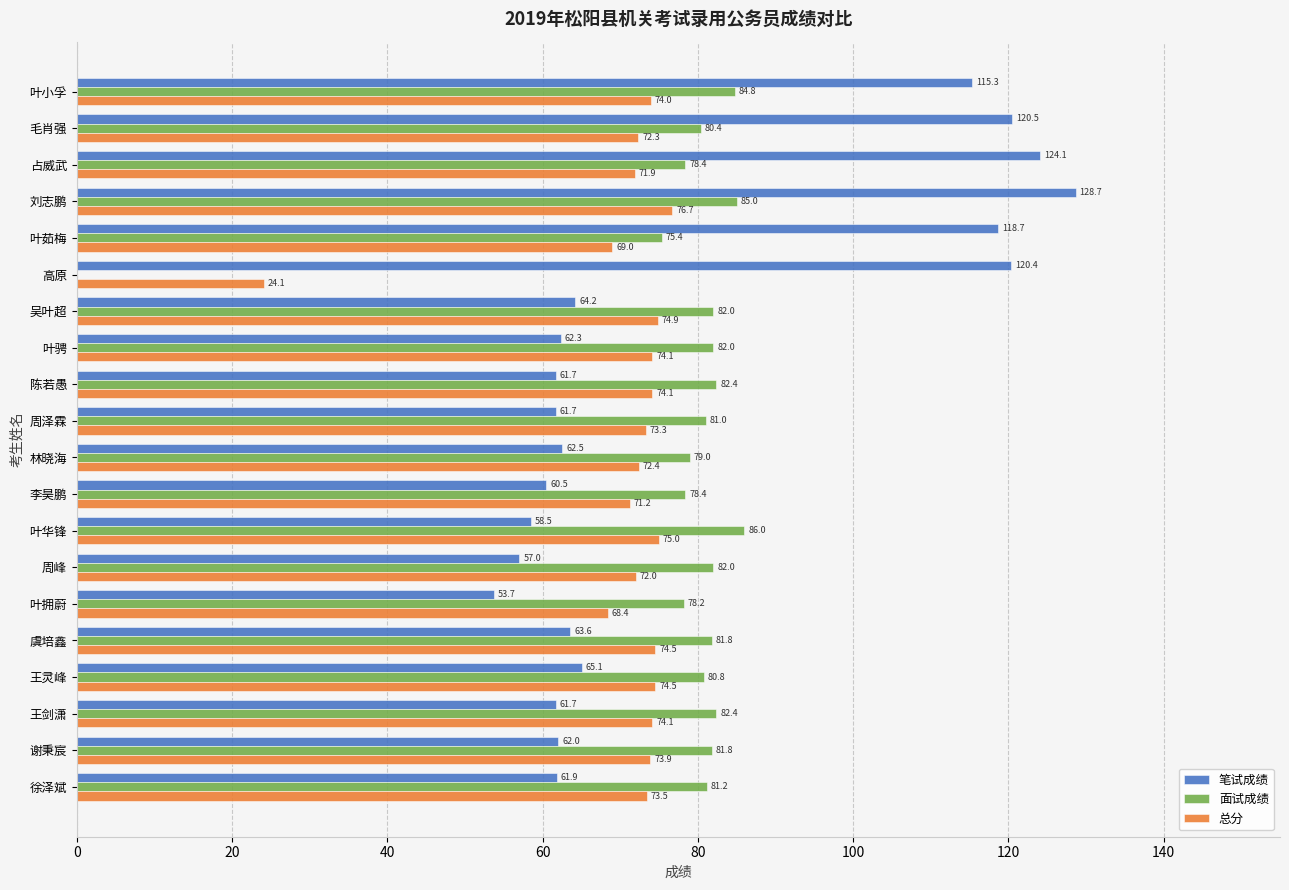

What is the sum of the 笔试成绩 values at 叶拥蔚 and 李昊鹏?

114.2